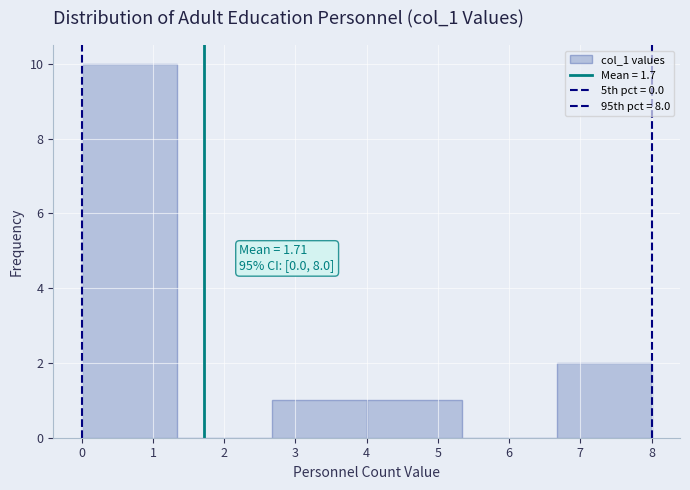

Over which range of the x-axis is the bar tallest?

0.0 to 1.3